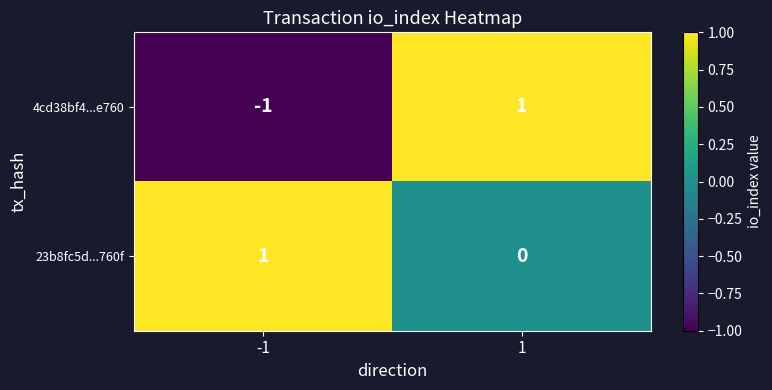

Which series has the widest spread of values?

4cd38bf4...e760